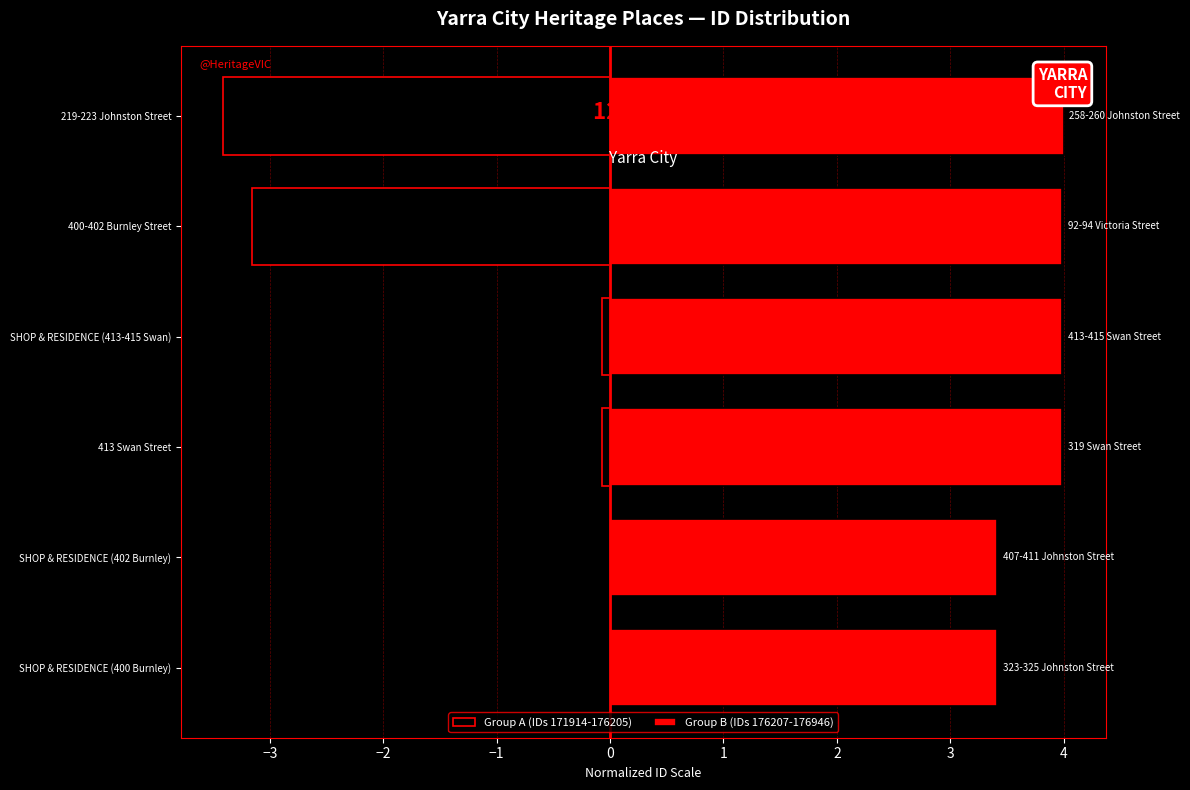

Reading left to right, what are all the values shown in this chart?

Group A (IDs 171914-176205): 0.0	-0.0	-0.1	-0.1	-3.2	-3.4
Group B (IDs 176207-176946): 3.4	3.4	4.0	4.0	4.0	4.0